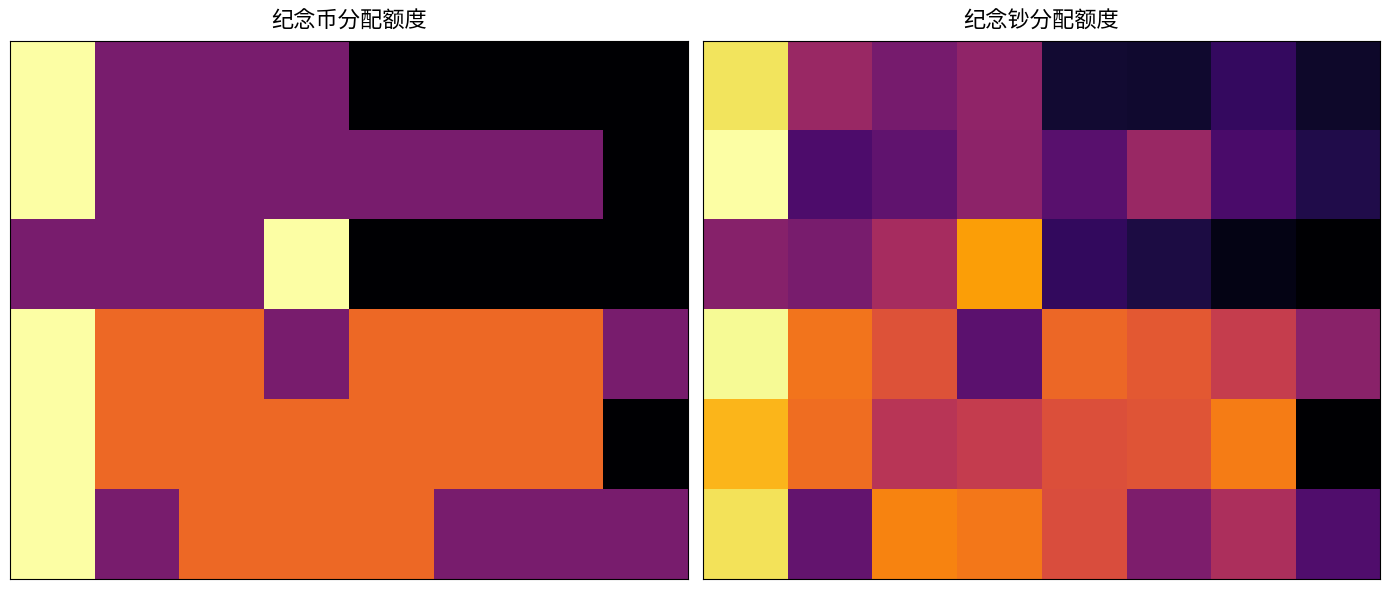

At how many categories does at least one series exceed 6621?

1